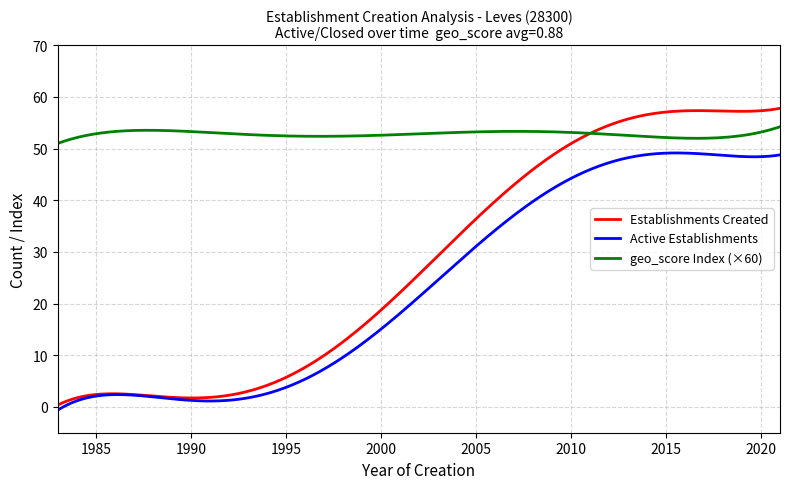

Which series has the largest total across all categories?

geo_score Index (×60)